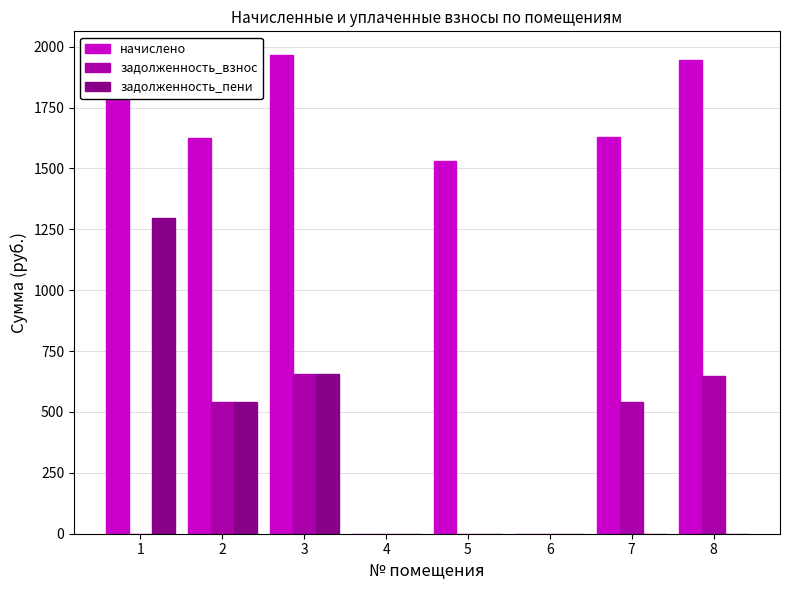

What is the sum of all задолженность_пени values?

2494.1